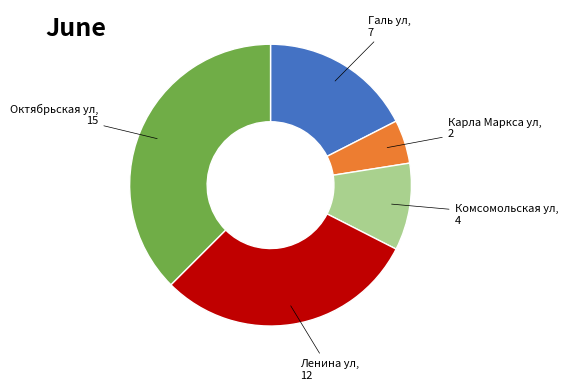

Do Комсомольская ул and Карла Маркса ул together represent more than half of the pie?

No